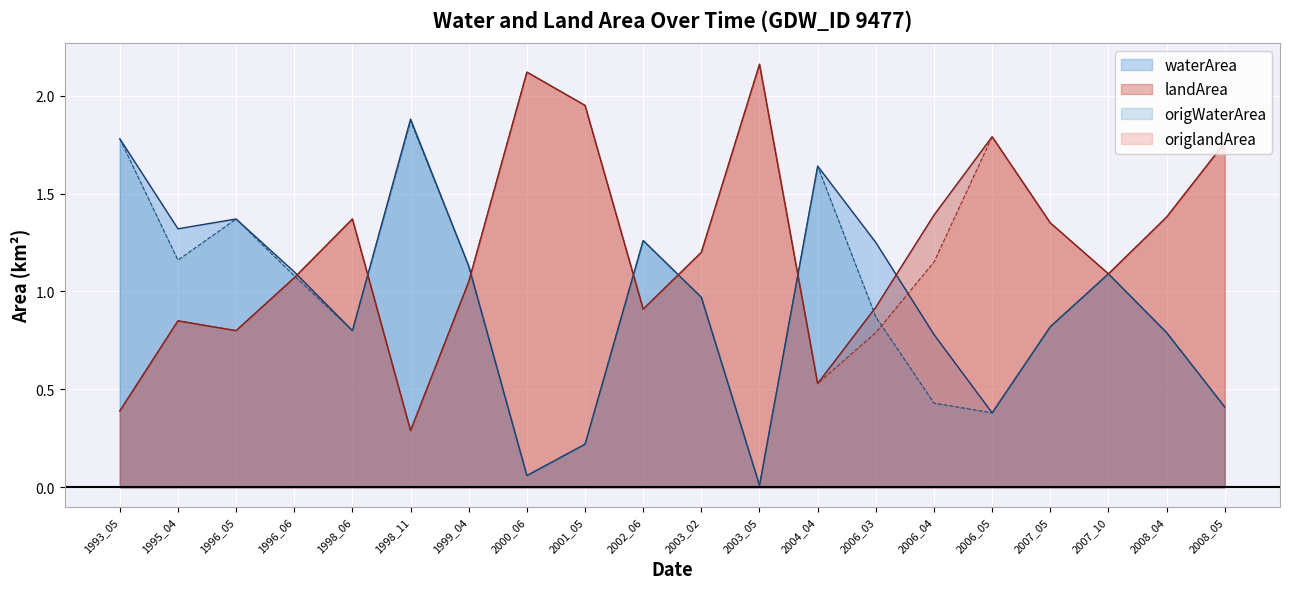

At 1998_06, list the series in order from smallest to largest.

waterArea, origWaterArea, landArea, origlandArea